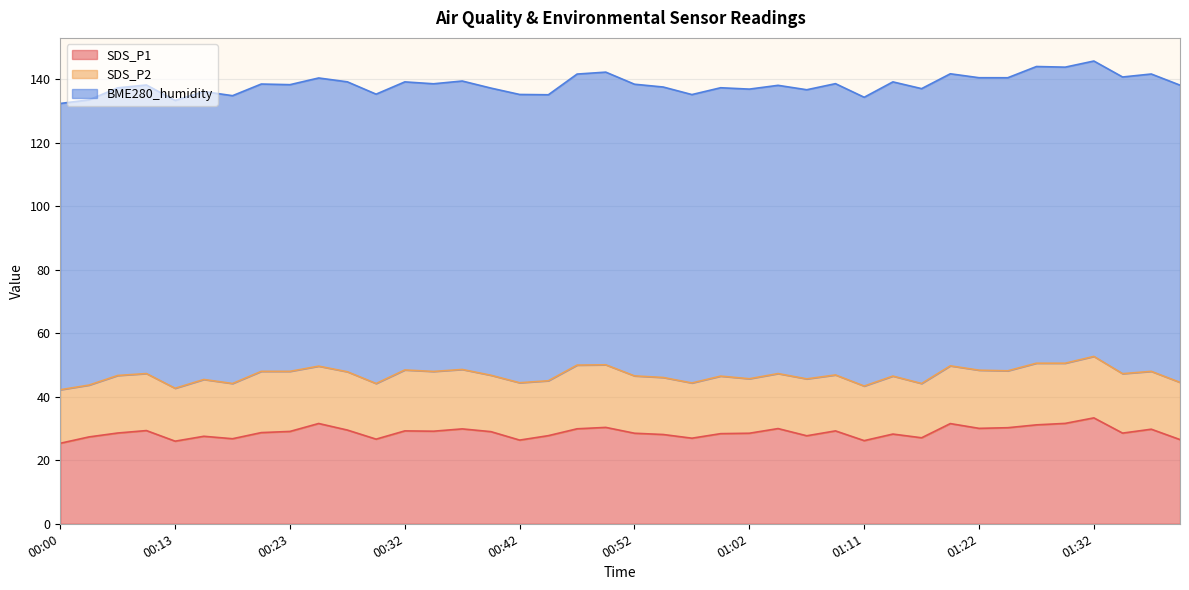

Reading left to right, transcribe all the data shown in this chart.

SDS_P1: 00:00=25.4	00:05=27.4	00:08=28.6	00:10=29.4	00:13=26.0	00:15=27.6	00:18=26.8	00:20=28.7	00:23=29.1	00:25=31.6	00:28=29.5	00:30=26.7	00:32=29.3	00:35=29.2	00:37=29.9	00:40=29.0	00:42=26.4	00:45=27.8	00:47=29.9	00:49=30.4	00:52=28.5	00:54=28.1	00:57=27.0	00:59=28.4	01:02=28.5	01:04=30.0	01:06=27.7	01:09=29.3	01:11=26.2	01:14=28.3	01:17=27.1	01:19=31.6	01:22=30.1	01:24=30.3	01:27=31.2	01:29=31.6	01:32=33.4	01:34=28.6	01:36=29.8	01:39=26.5
SDS_P2: 00:00=16.9	00:05=16.3	00:08=18.1	00:10=18.0	00:13=16.7	00:15=17.9	00:18=17.4	00:20=19.3	00:23=18.9	00:25=18.1	00:28=18.4	00:30=17.5	00:32=19.2	00:35=18.8	00:37=18.7	00:40=17.8	00:42=18.1	00:45=17.3	00:47=20.1	00:49=19.7	00:52=18.1	00:54=18.0	00:57=17.4	00:59=18.1	01:02=17.2	01:04=17.3	01:06=17.9	01:09=17.6	01:11=17.2	01:14=18.3	01:17=17.1	01:19=18.2	01:22=18.3	01:24=17.9	01:27=19.4	01:29=19.0	01:32=19.4	01:34=18.7	01:36=18.2	01:39=18.0
BME280_humidity: 00:00=90.2	00:05=89.9	00:08=90.6	00:10=90.9	00:13=90.7	00:15=90.7	00:18=90.7	00:20=90.5	00:23=90.3	00:25=90.8	00:28=91.4	00:30=91.2	00:32=90.8	00:35=90.7	00:37=90.9	00:40=90.5	00:42=90.8	00:45=90.1	00:47=91.7	00:49=92.2	00:52=91.9	00:54=91.5	00:57=90.9	00:59=90.9	01:02=91.3	01:04=90.8	01:06=91.1	01:09=91.8	01:11=91.0	01:14=92.7	01:17=92.9	01:19=92.0	01:22=92.2	01:24=92.3	01:27=93.5	01:29=93.3	01:32=93.1	01:34=93.5	01:36=93.7	01:39=93.7